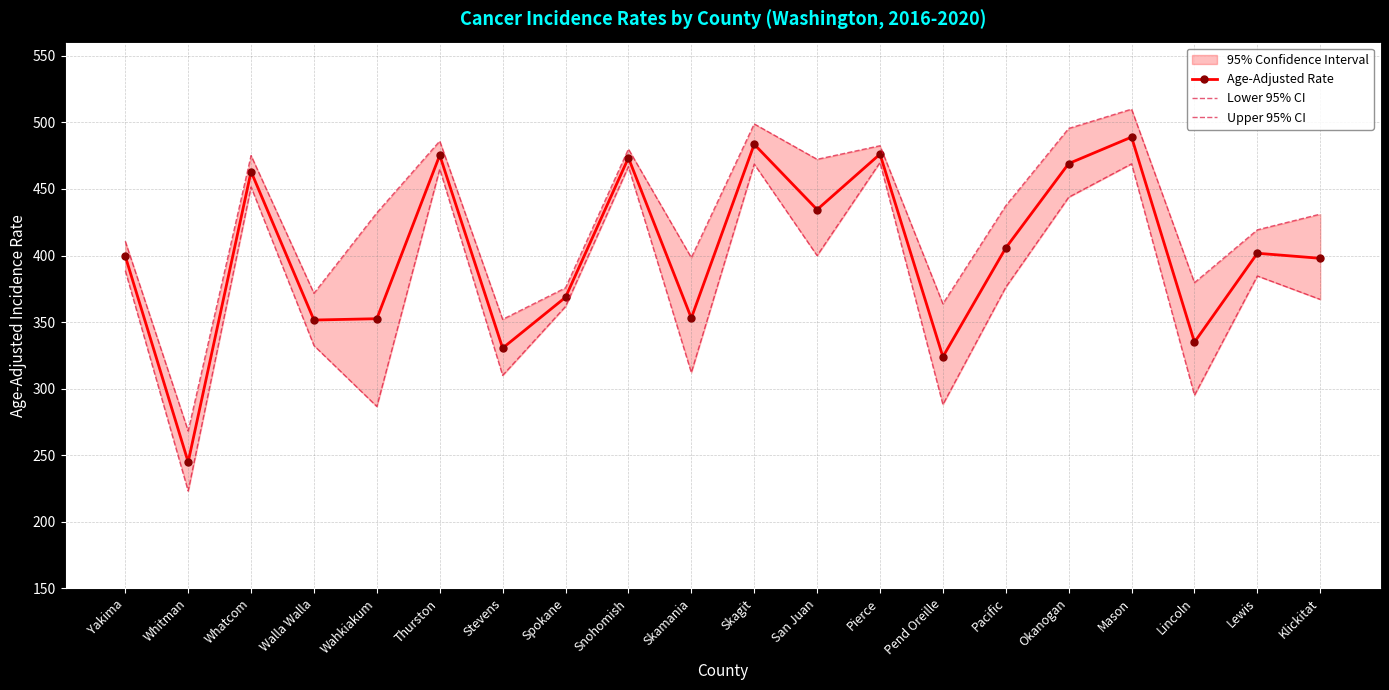

What is the label of the 7th point from the right?

Pend Oreille